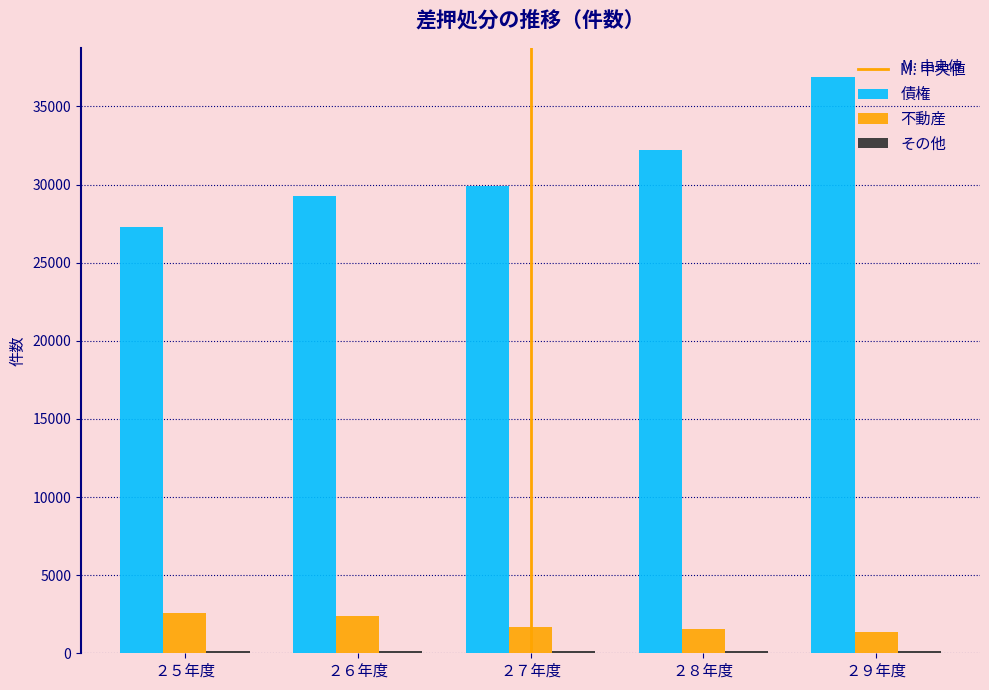

What is the average value of the 不動産 series?

1910